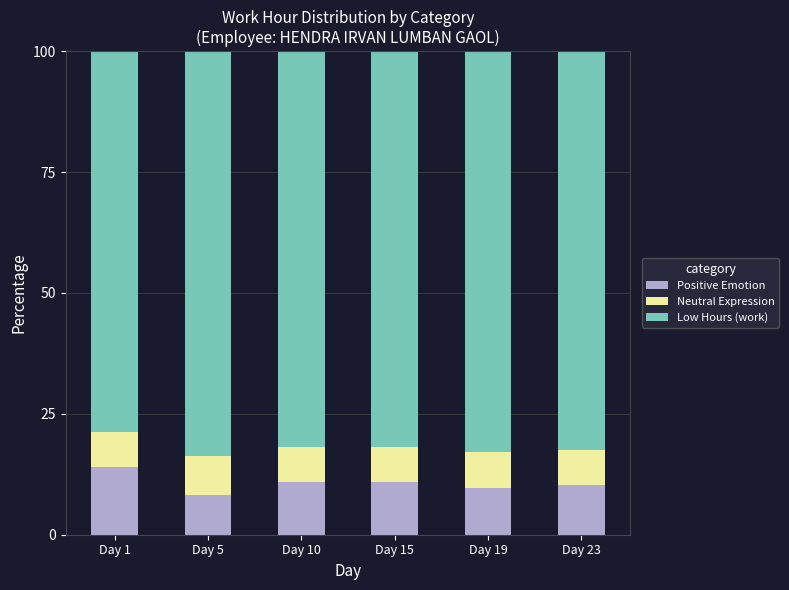

Are the bars horizontal?

No